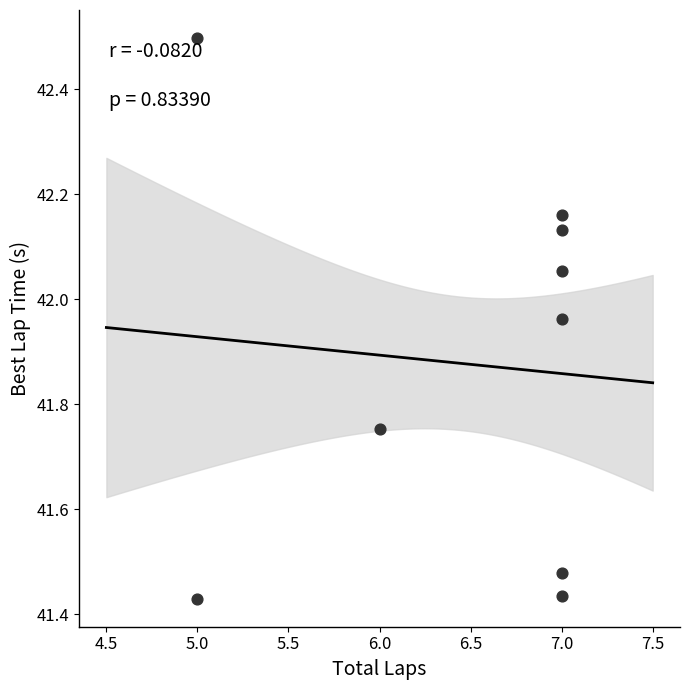

What is the average X value?

6.4